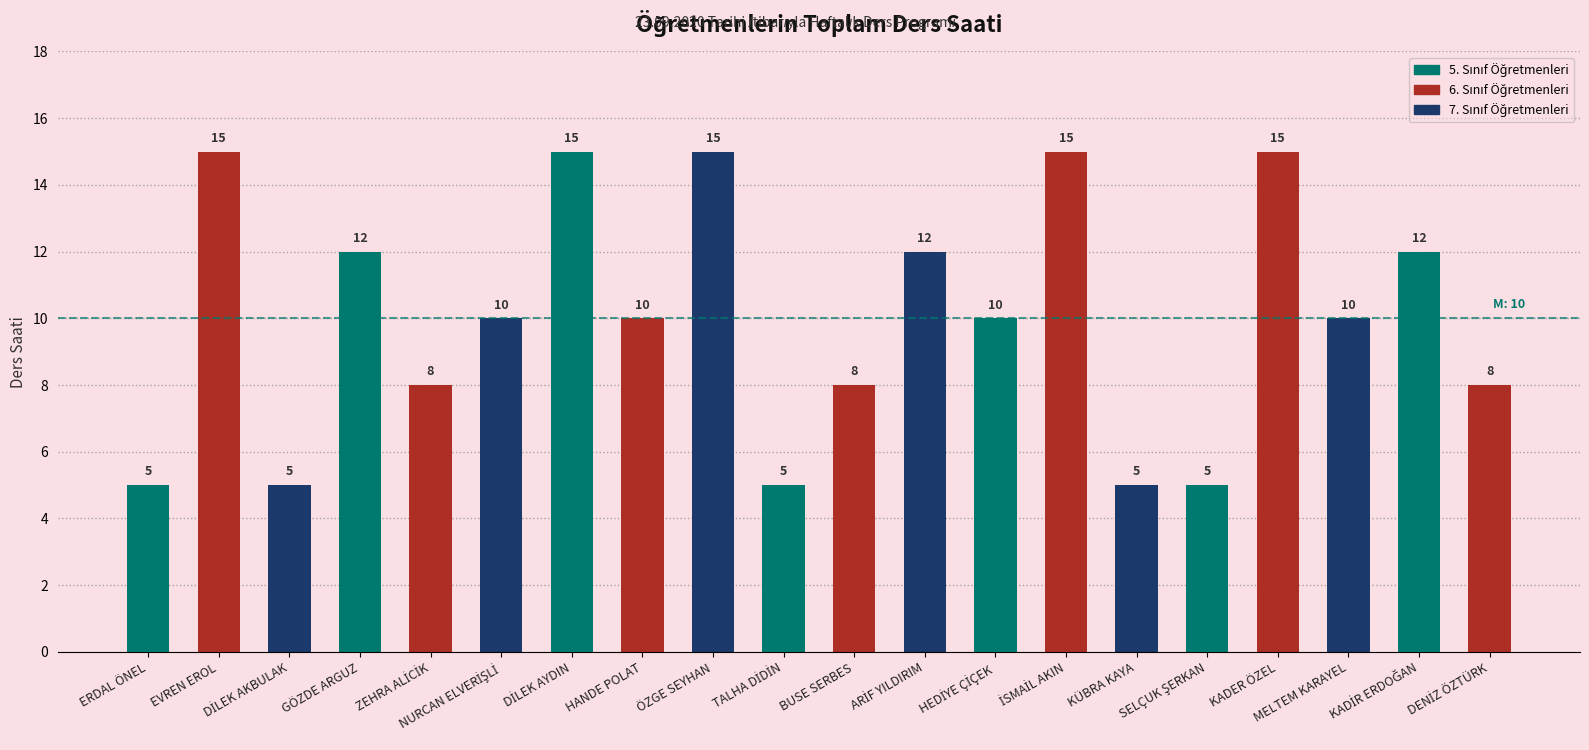

How many bars are there in total?

20